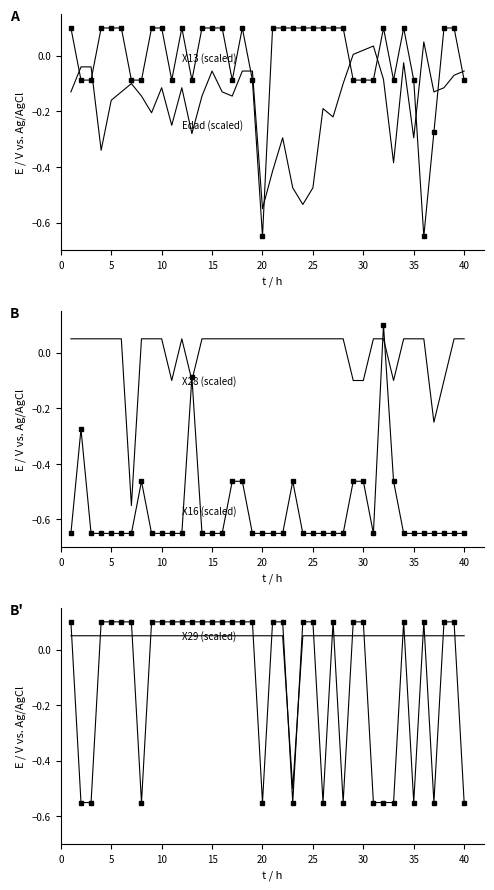

What is the smallest value displayed?

-0.7